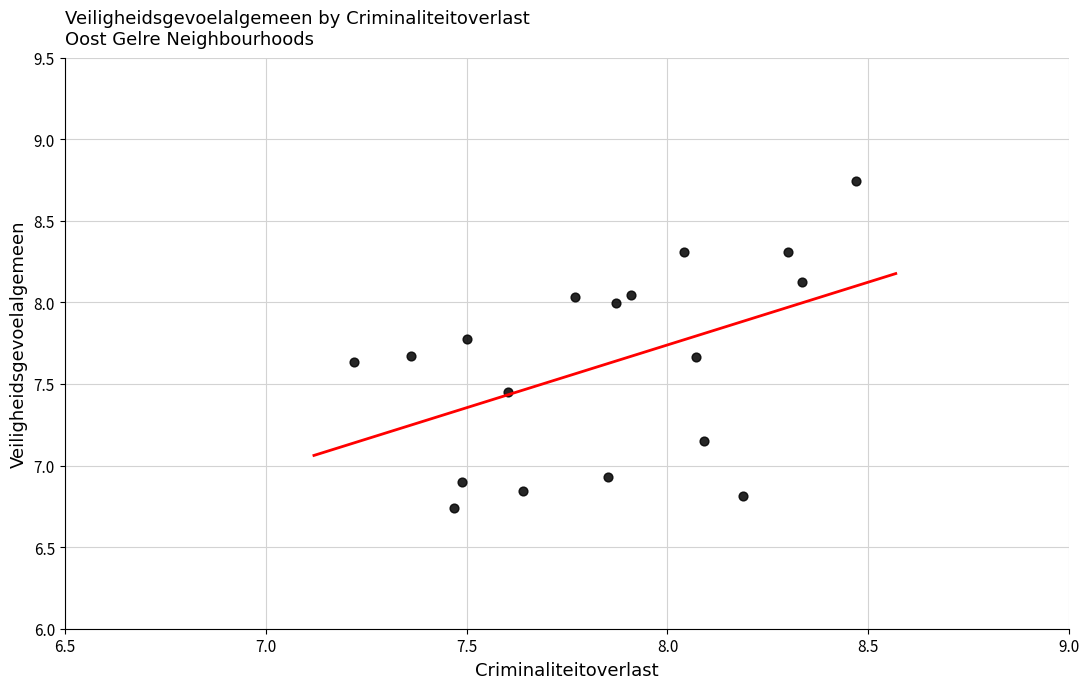

What is the range of X values (max minus min)?

1.2